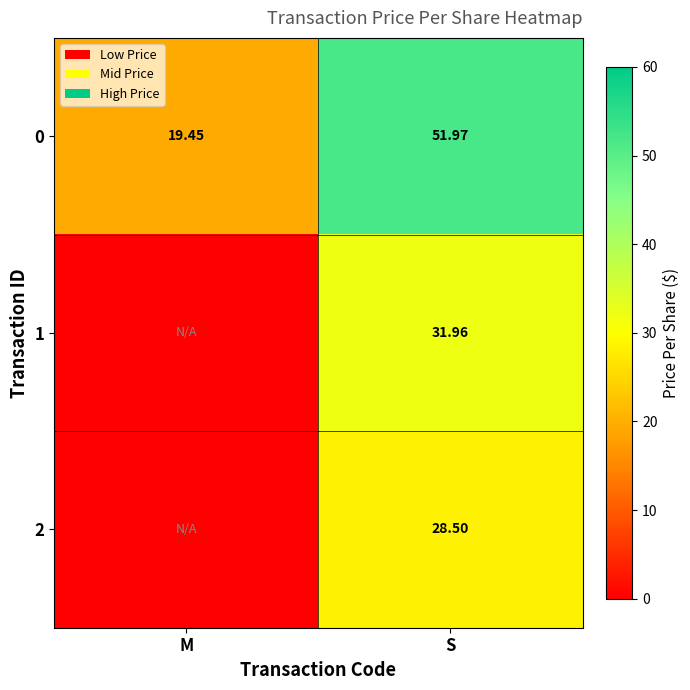

The value of 2 at S is 28.5. True or false?

True